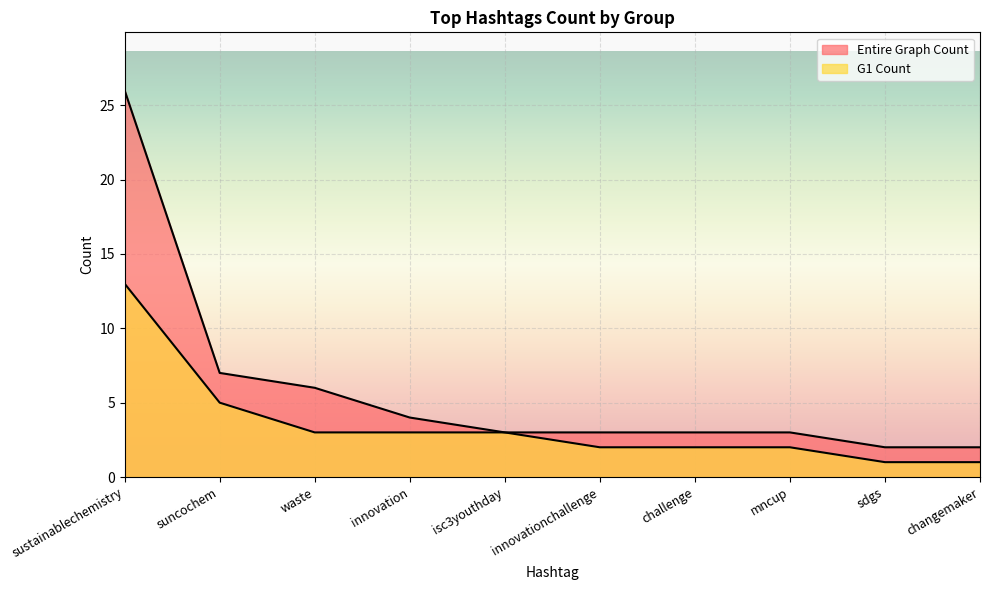

How many values in the G1 Count series are below 3?

5